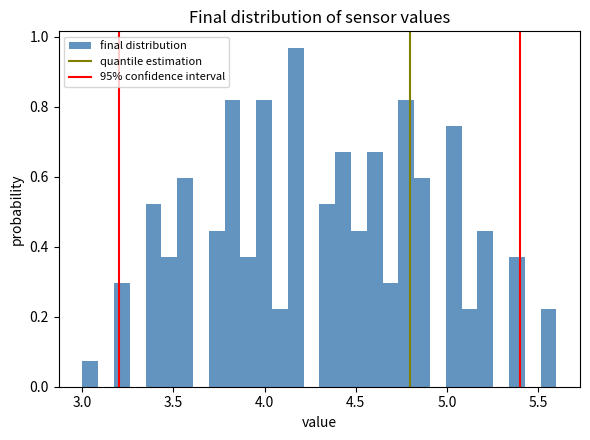

Read against the x-axis, roughly where is the centre of the tallest bar?

4.15